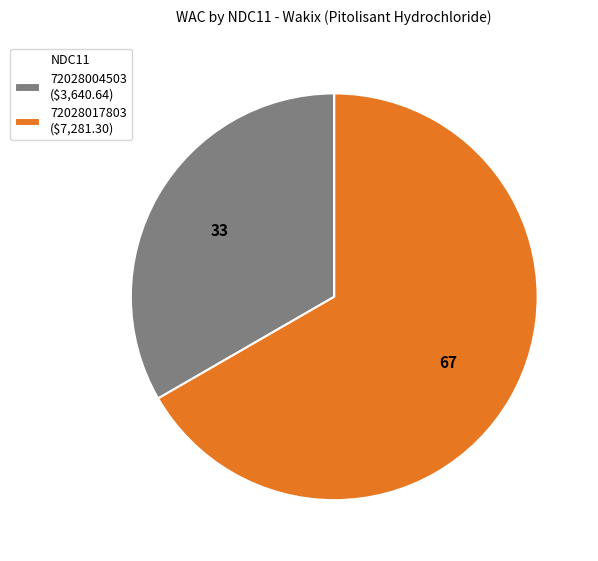

Does any single category account for the majority?

Yes